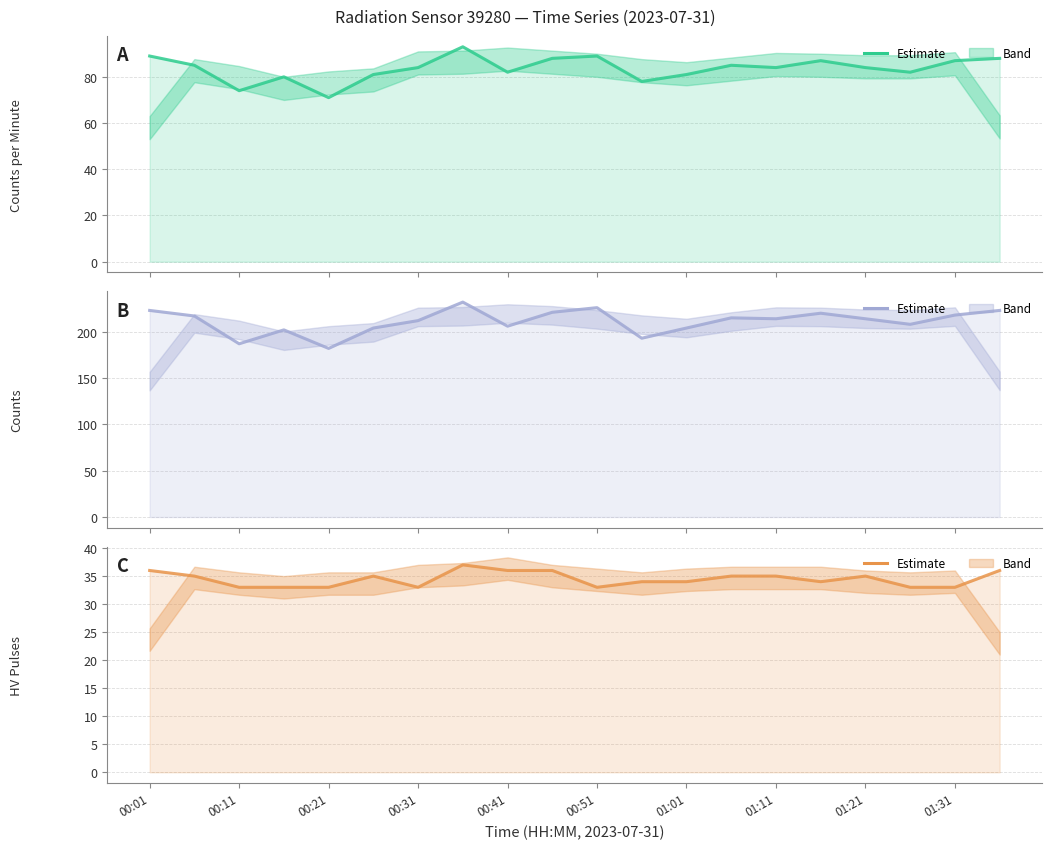

At 19, list the series in order from smallest to largest.

hv_pulses, counts_per_minute, counts